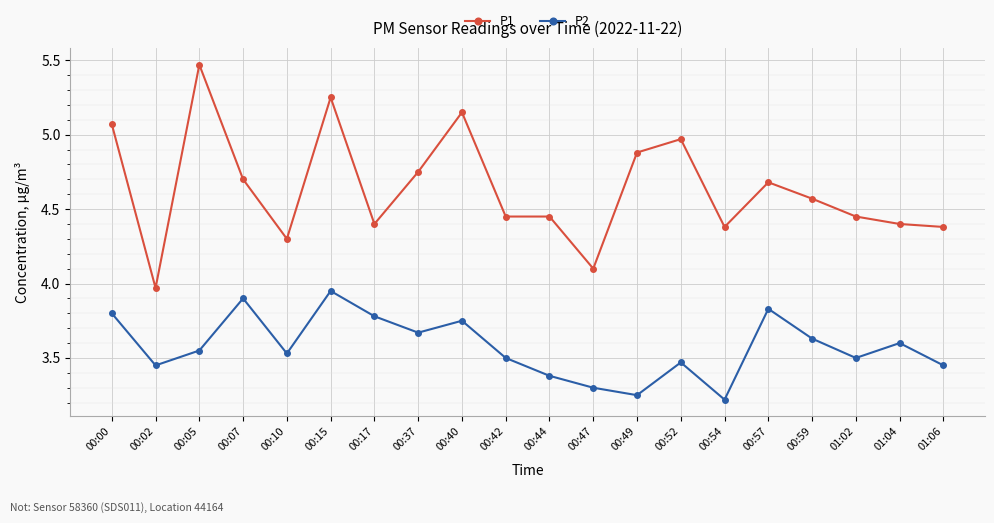

At how many categories does at least one series exceed 4?

19